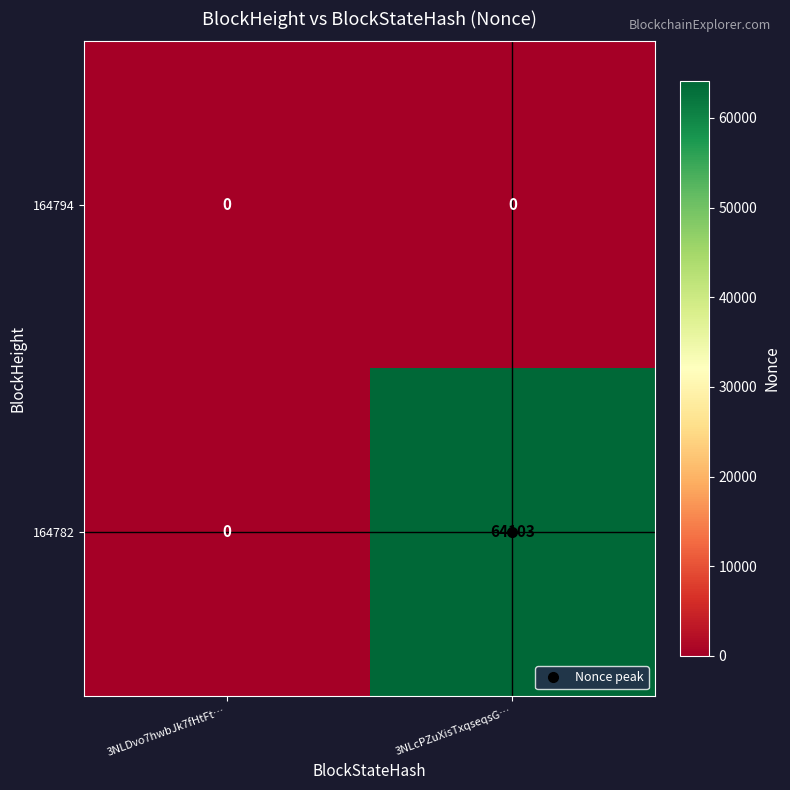

Where is 164782 nearest to the value 32051?

3NLDvo7hwbJk7fHtFt…